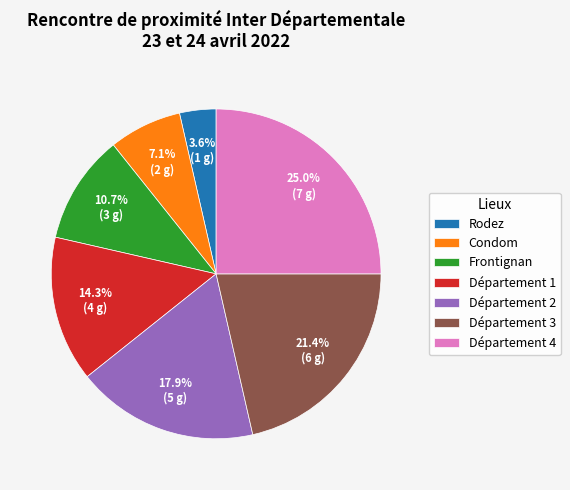

True or false: Département 4 accounts for 31% of the total.

False